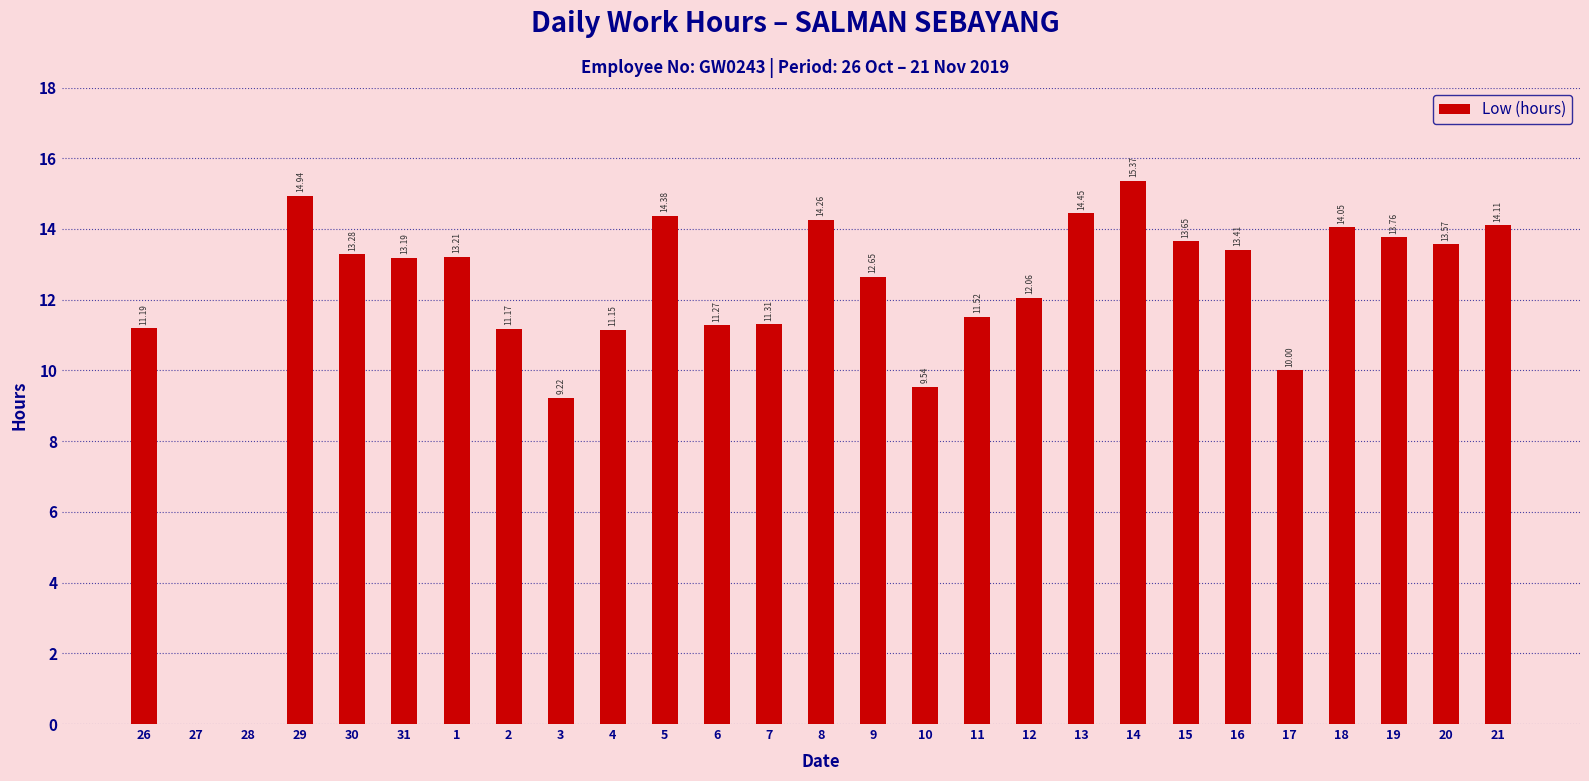

Which has a higher value, 1 or 19?

19